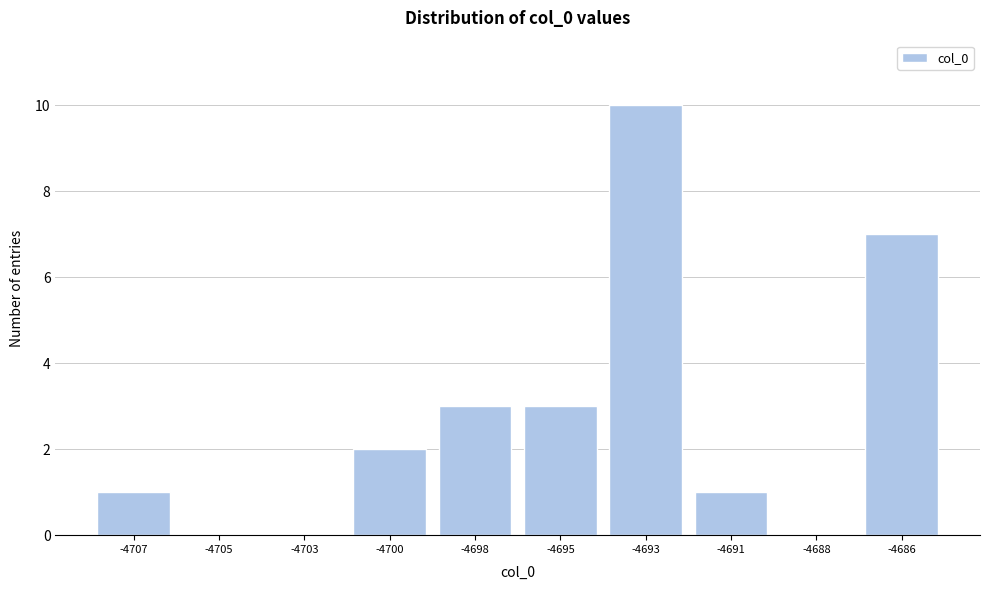

Reading left to right, extract all data points from this chart.

-4707=1	-4705=0	-4703=0	-4700=2	-4698=3	-4695=3	-4693=10	-4691=1	-4688=0	-4686=7